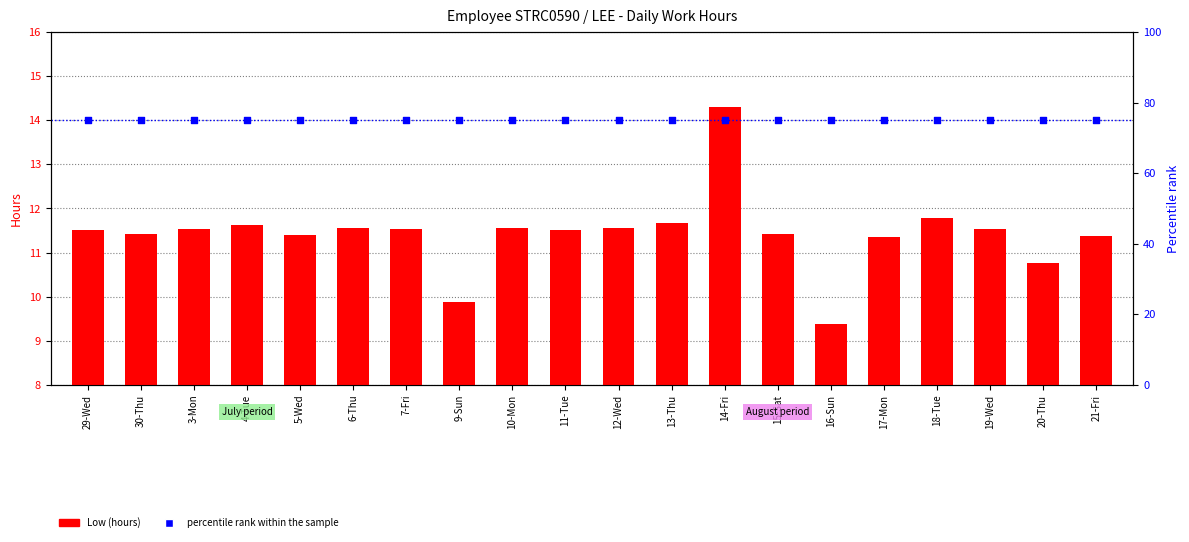

Is the value of Low (hours) at 18-Tue greater than the value of percentile rank within the sample at 11-Tue?

No